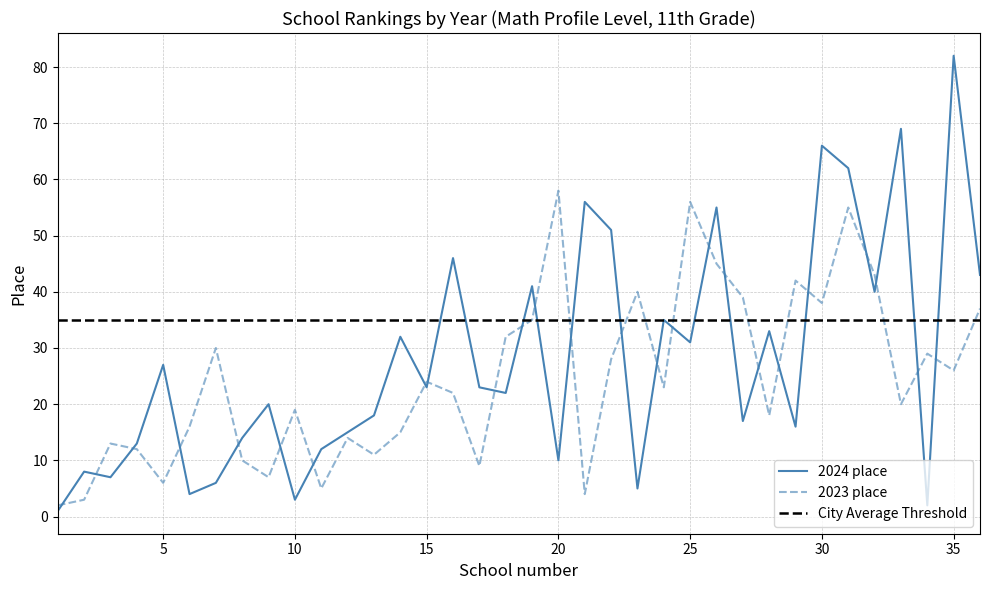

How many data points does each series have?

36